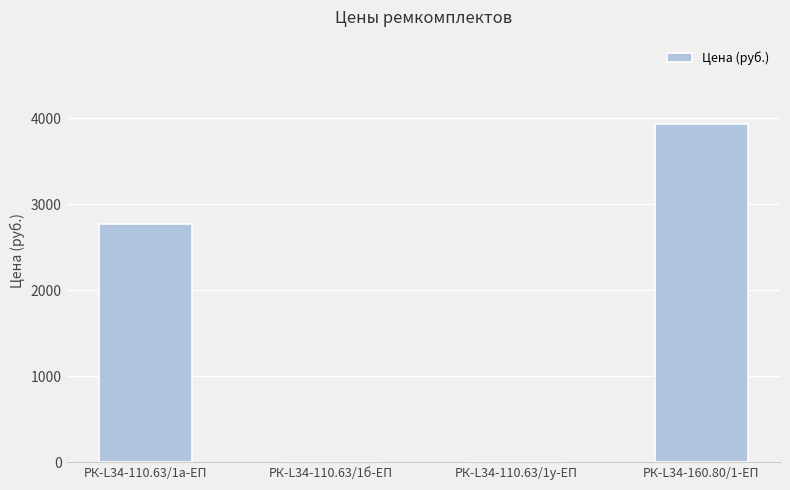

Is it true that the value at РК-L34-160.80/1-ЕП is 5801.4?

False